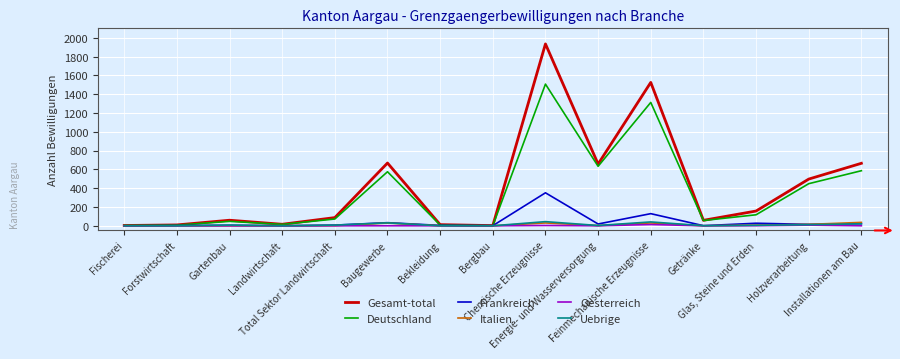

Is the value of Italien at Installationen am Bau greater than the value of Oesterreich at Bergbau?

Yes